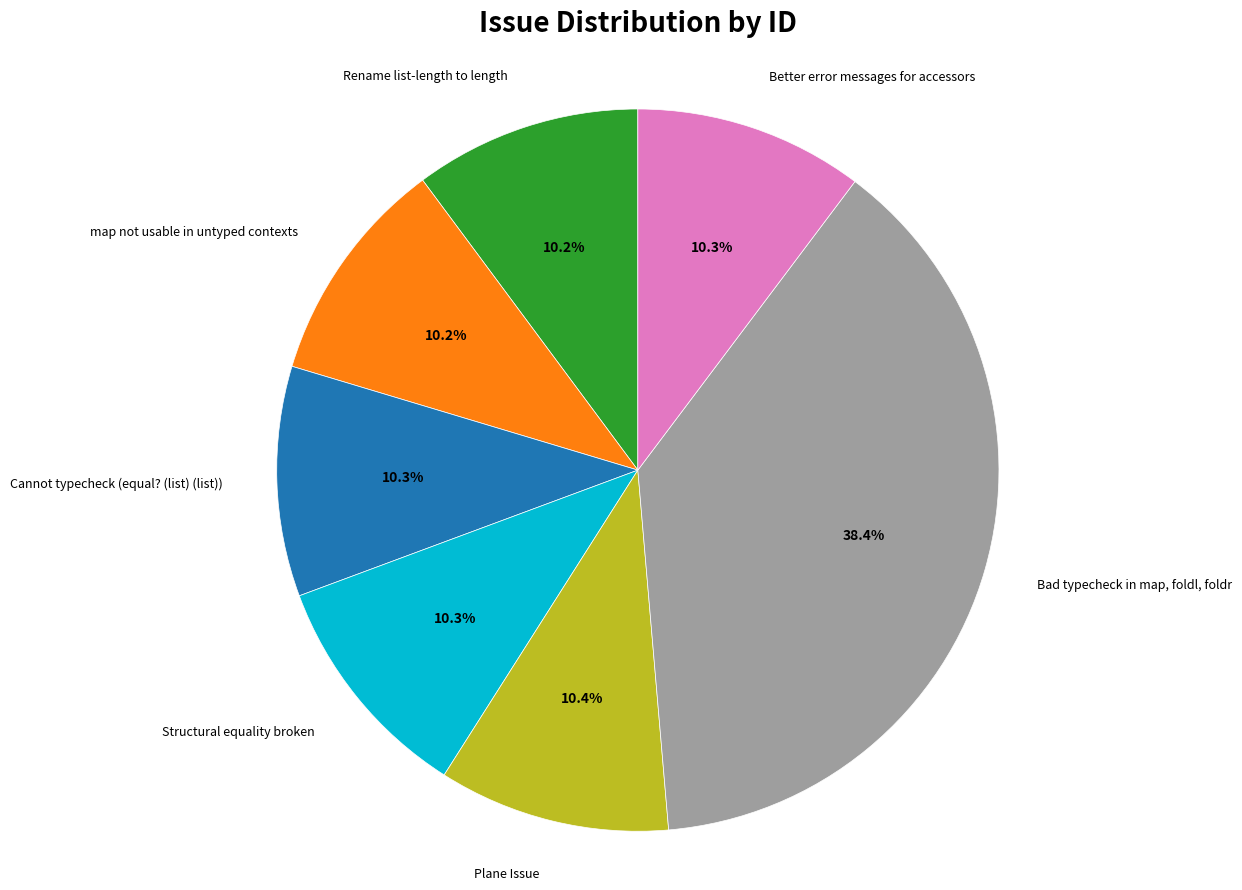

Approximately how many times larger is the value at Rename list-length to length compared to Bad typecheck in map, foldl, foldr?

0.3